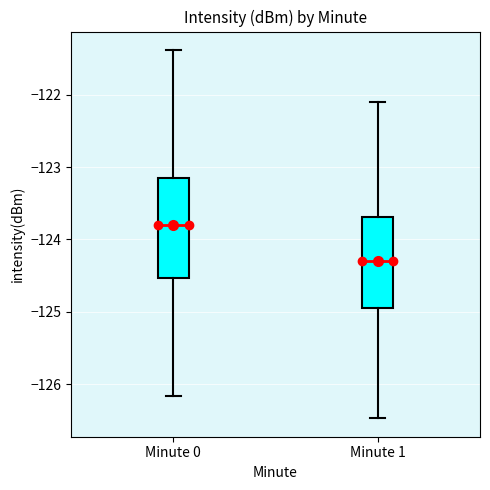

Which box's median line is the lowest?

Minute 1